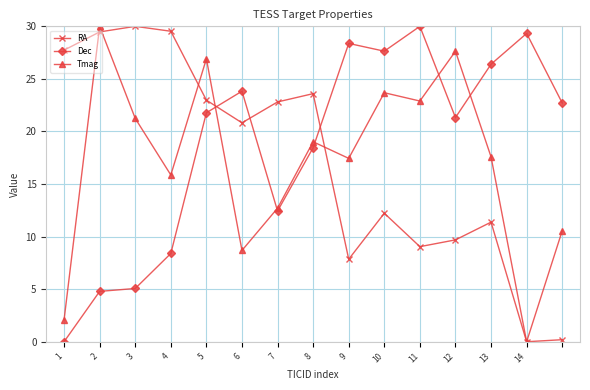

Which series ends up on top after the final intersection of RA and Dec?

Dec